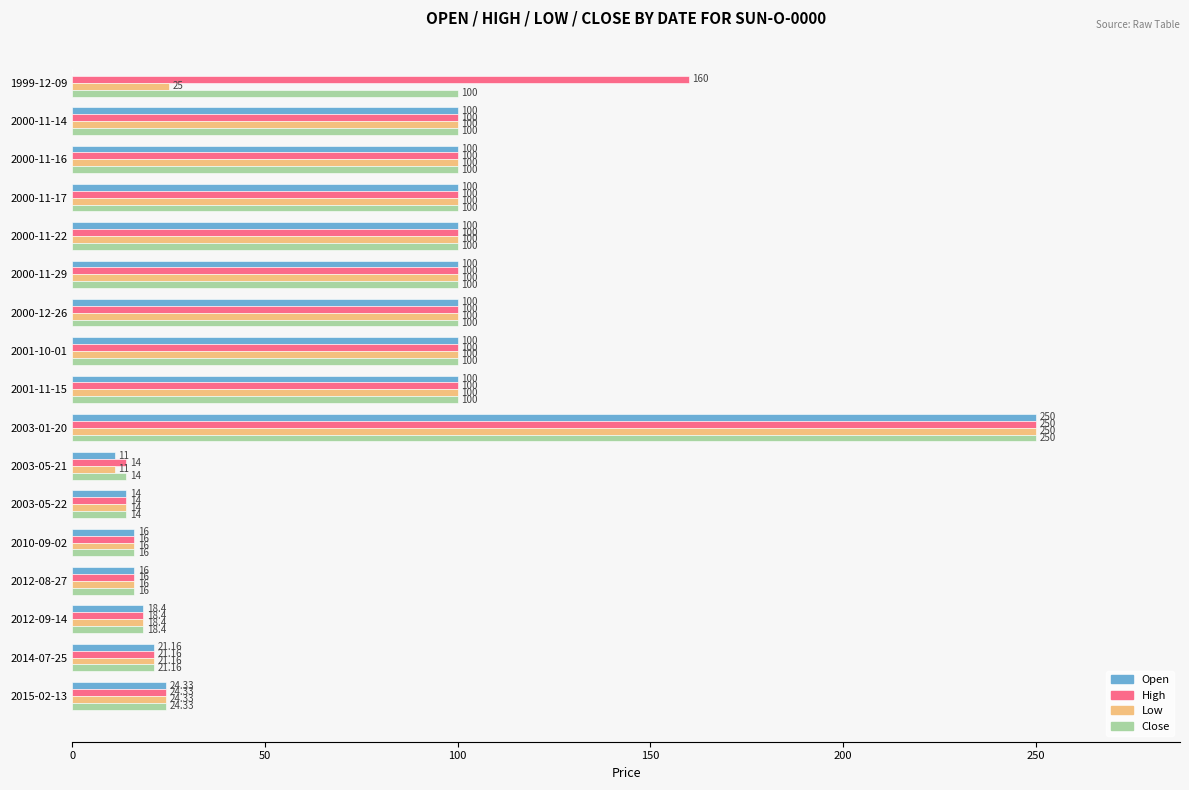

Between 1999-12-09 and 2001-10-01, which series saw the biggest shift?

Open